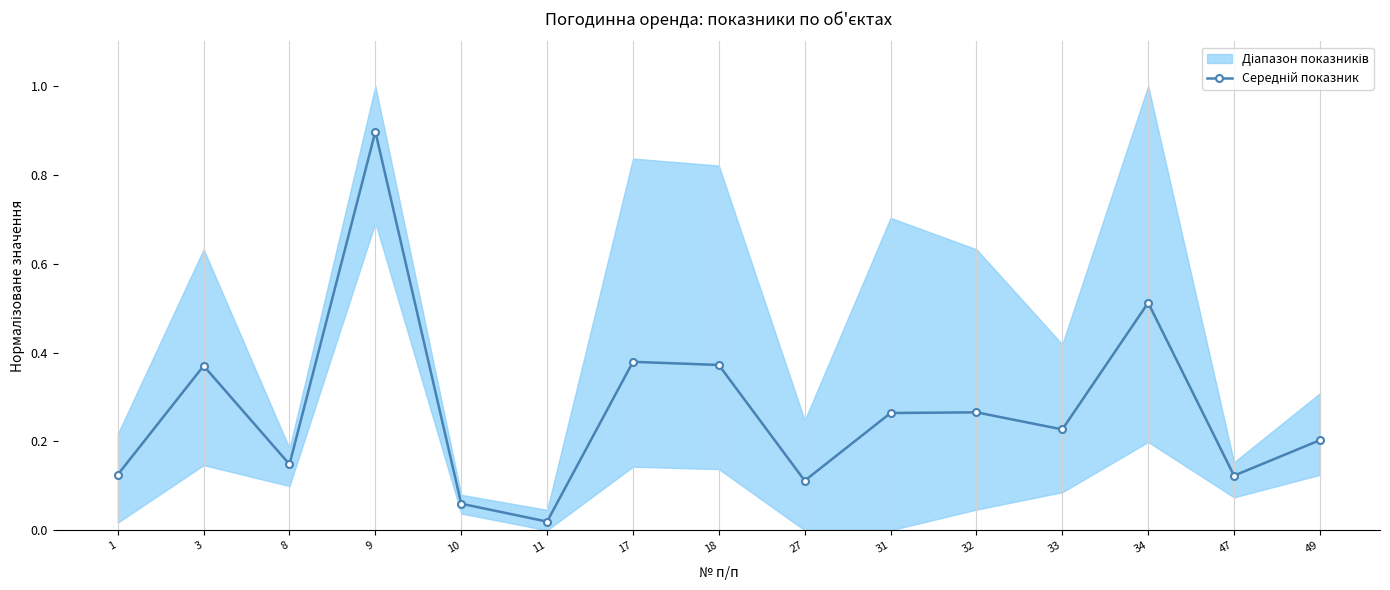

Is it true that the value at 17 is 0.4?

True